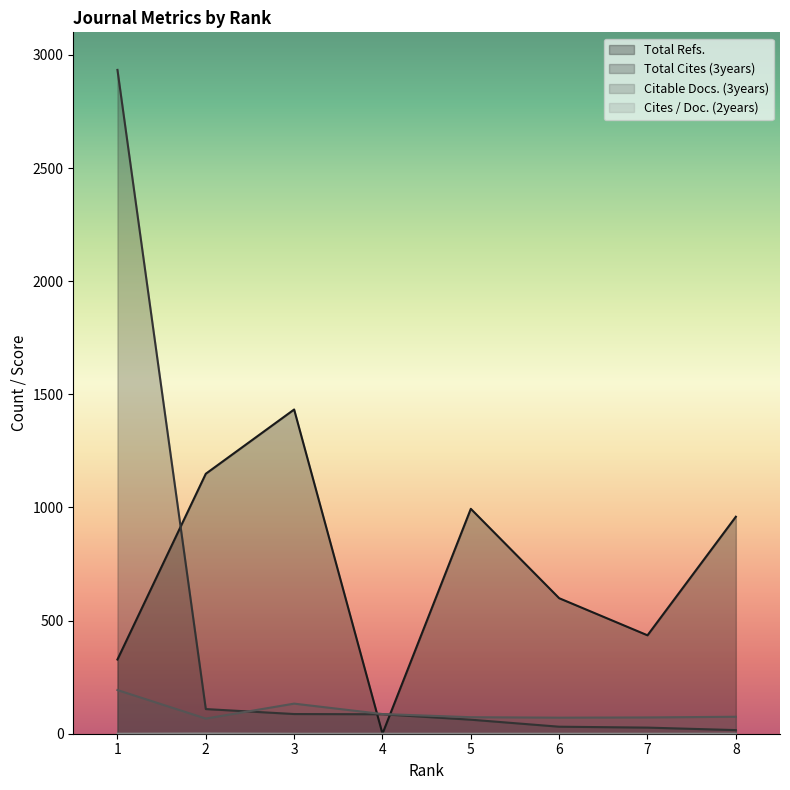

The Total Refs. series shows 0 at 4. True or false?

True